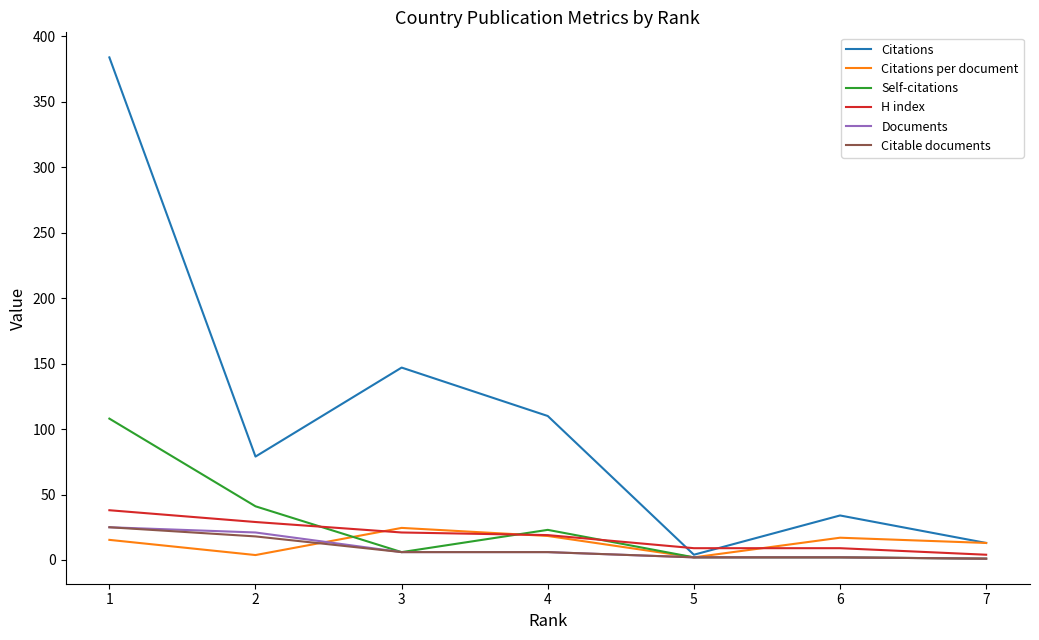

How many lines are shown in the chart?

6